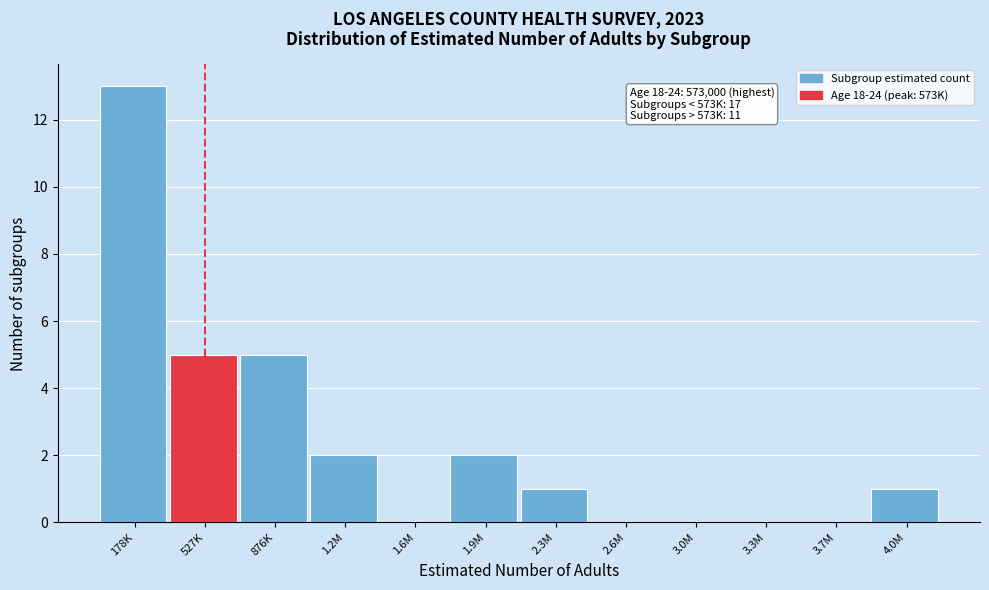

Reading left to right, list all the values displayed in this chart.

178K=13	527K=5	876K=5	1.2M=2	1.6M=0	1.9M=2	2.3M=1	2.6M=0	3.0M=0	3.3M=0	3.7M=0	4.0M=1